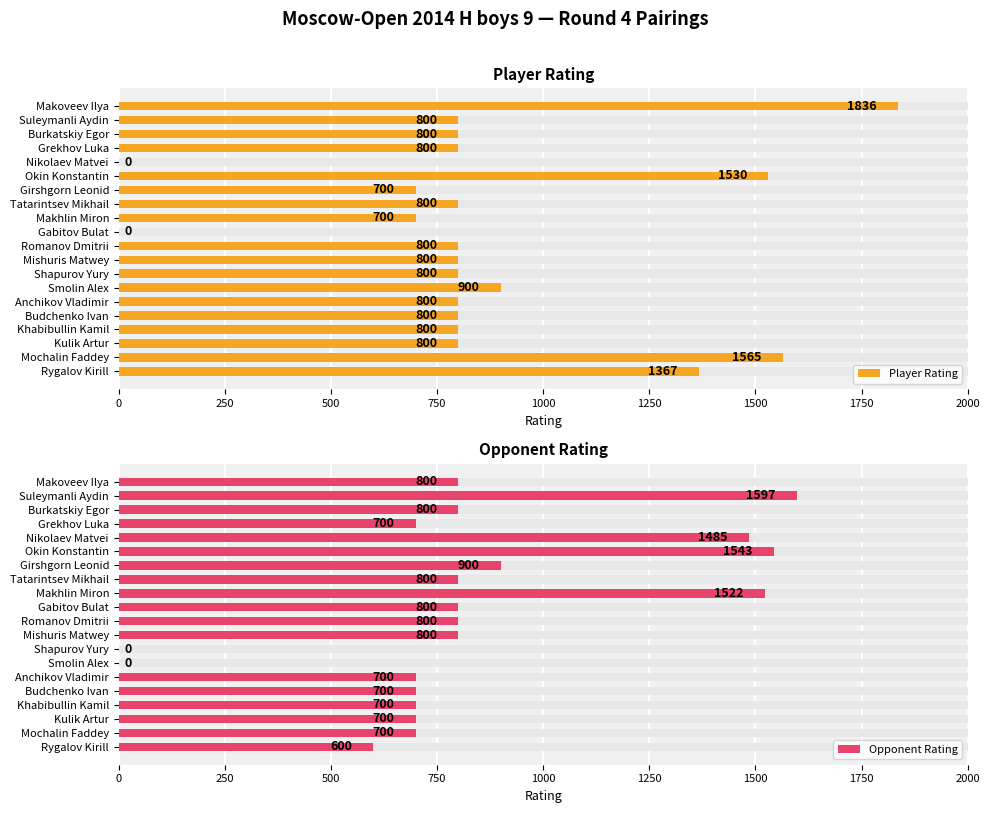

What is the value of the Player Rating bar at the 12th from the left?

800